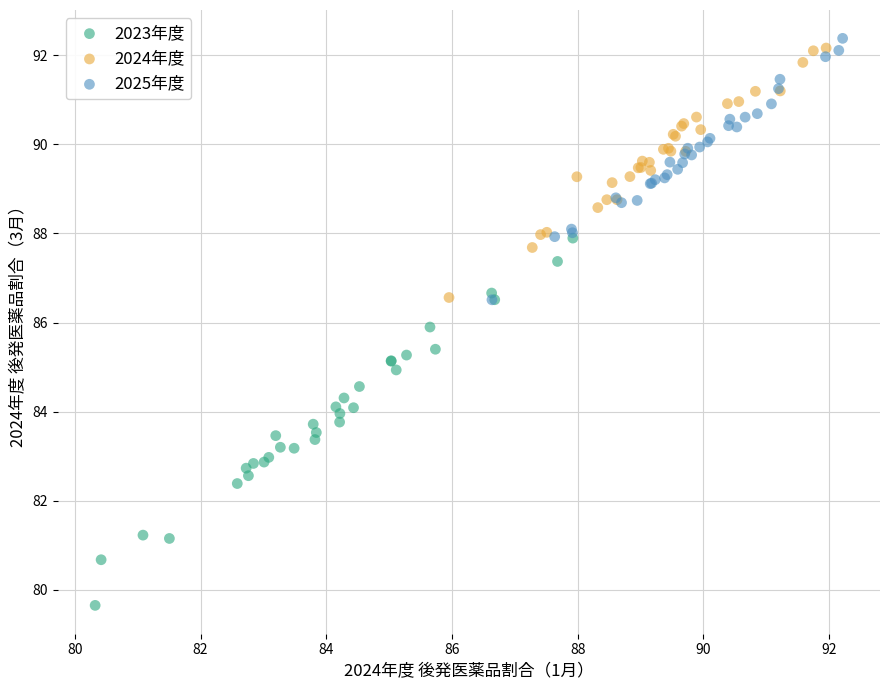

What are all the series names shown in the legend?

2023年度, 2024年度, 2025年度